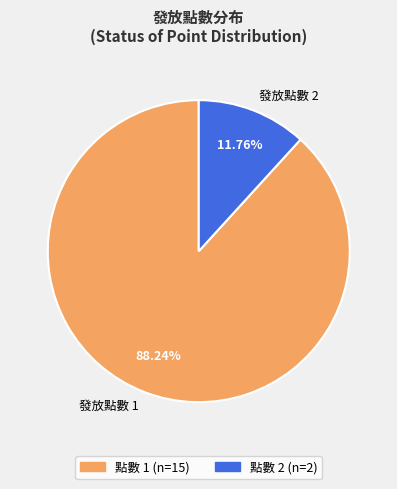

To the nearest percent, what is the average slice percentage?

50%